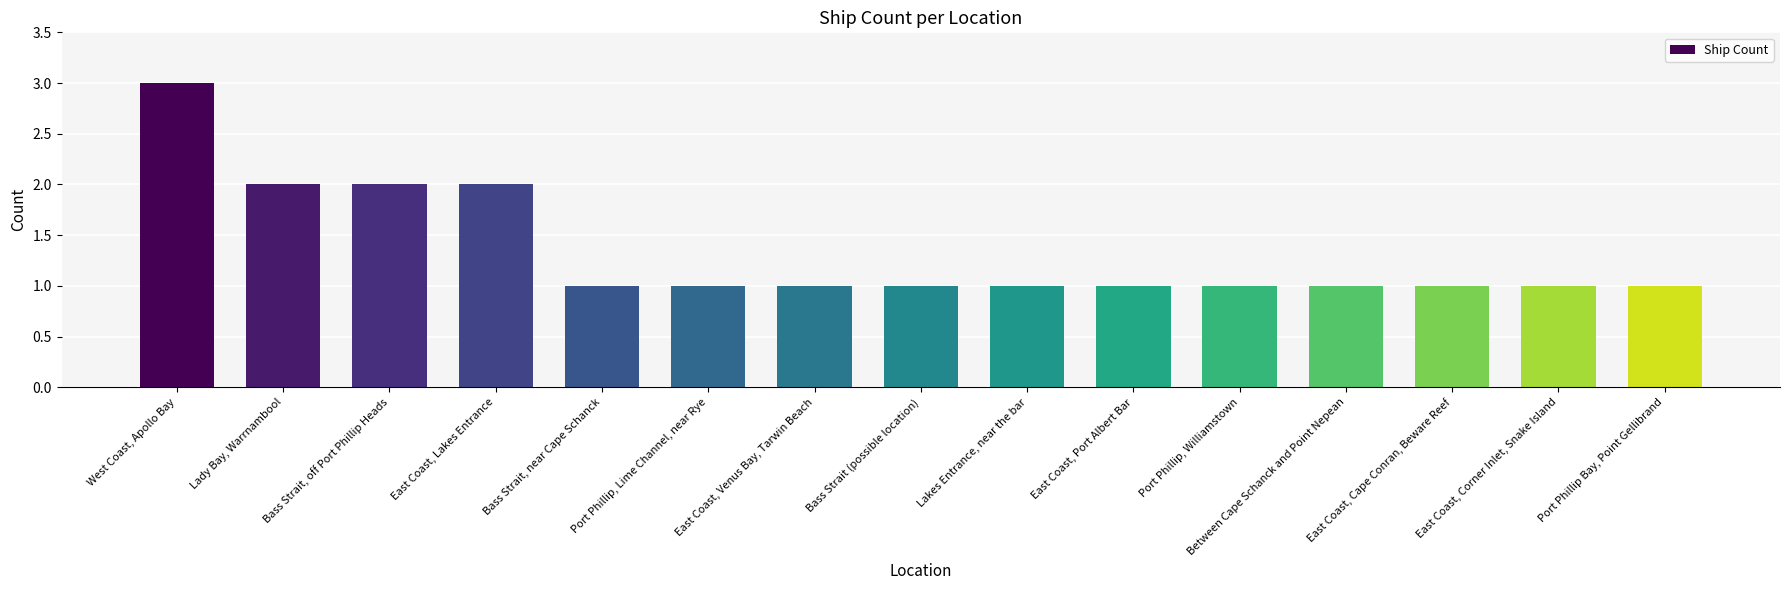

What is the smallest value displayed?

1